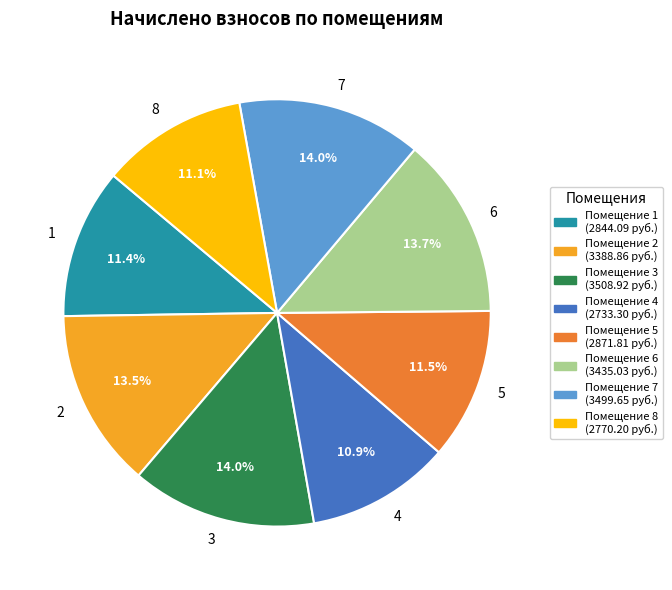

Count the number of slices in the pie.

8